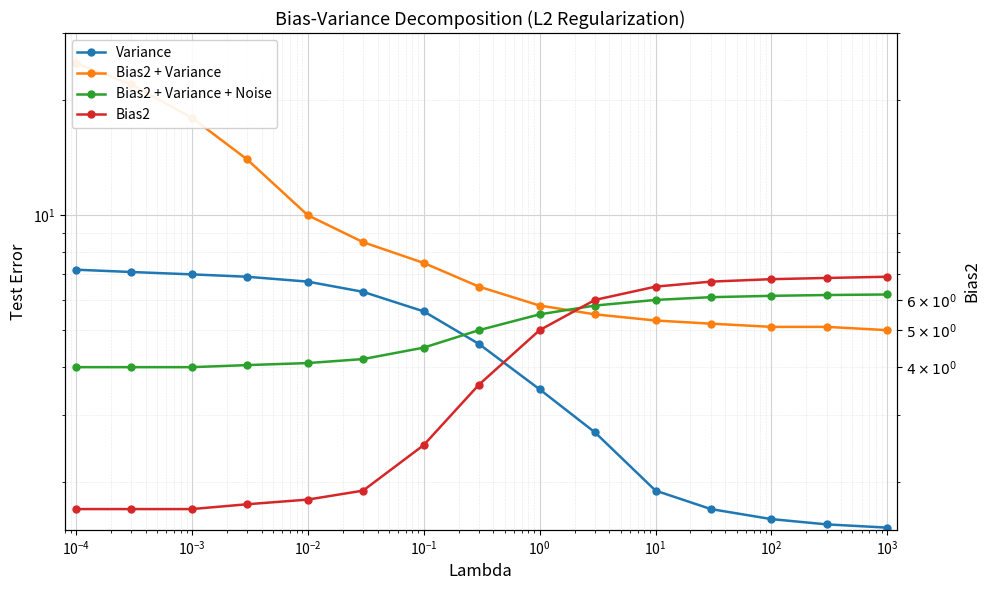

What is the approximate value of Bias2 at 14?

6.9